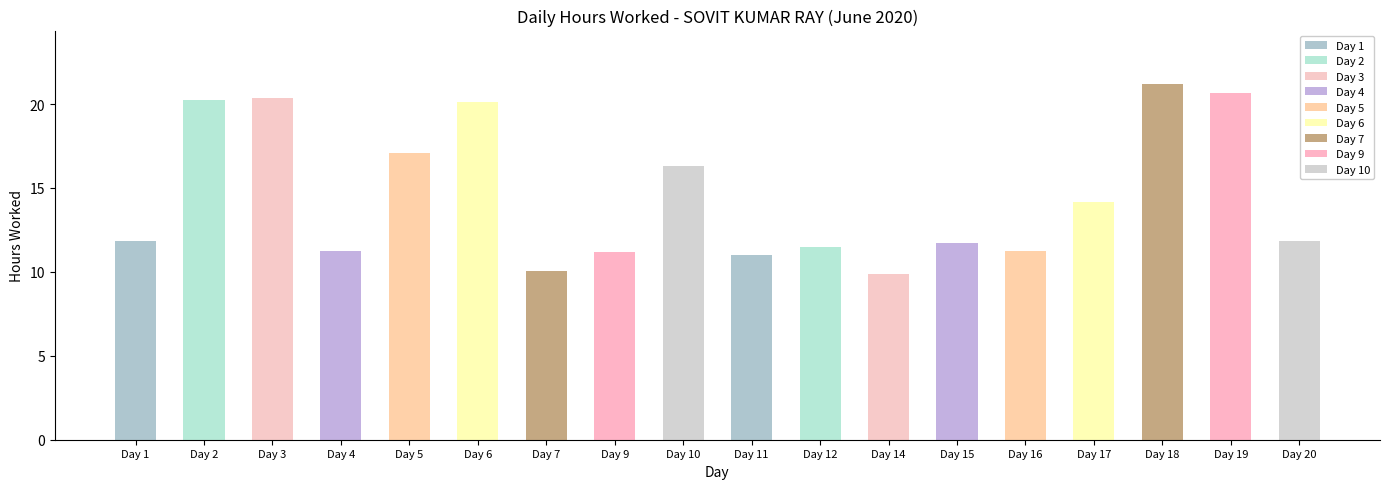

At which category does the chart reach its peak across all series?

Day 18